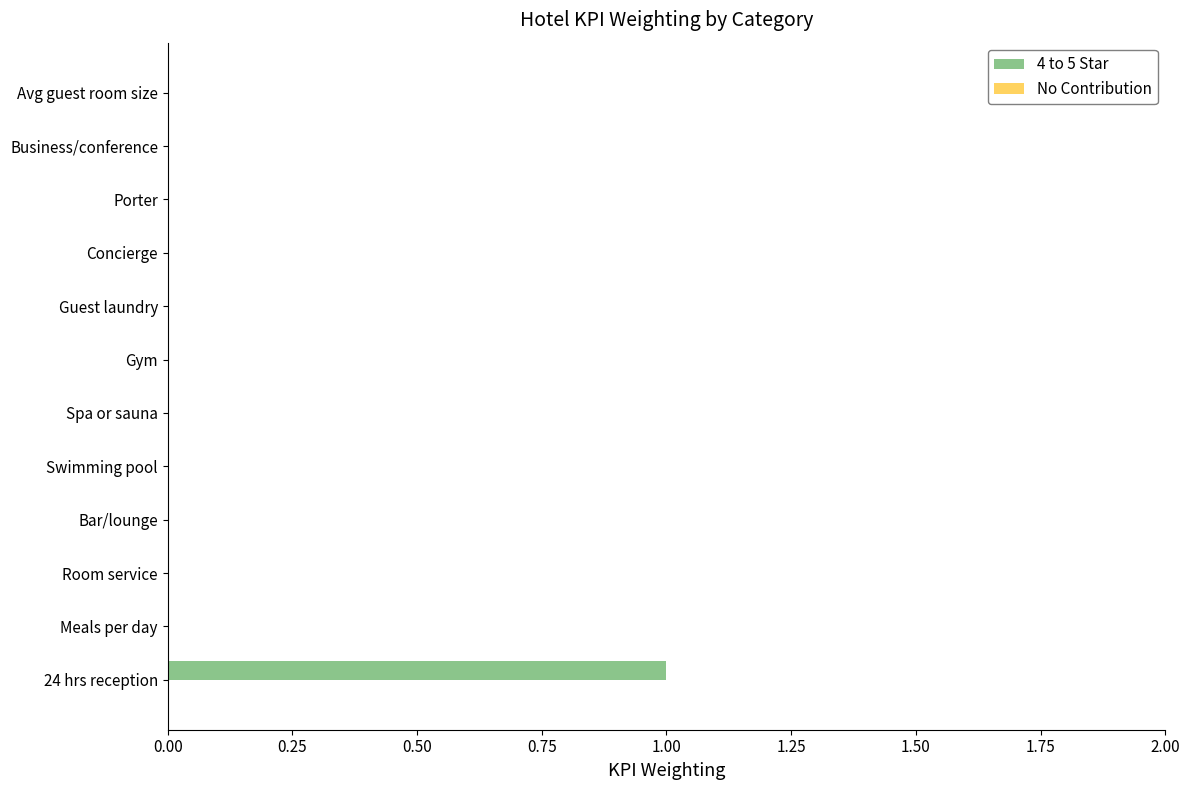

The value at Room service is -1. True or false?

False